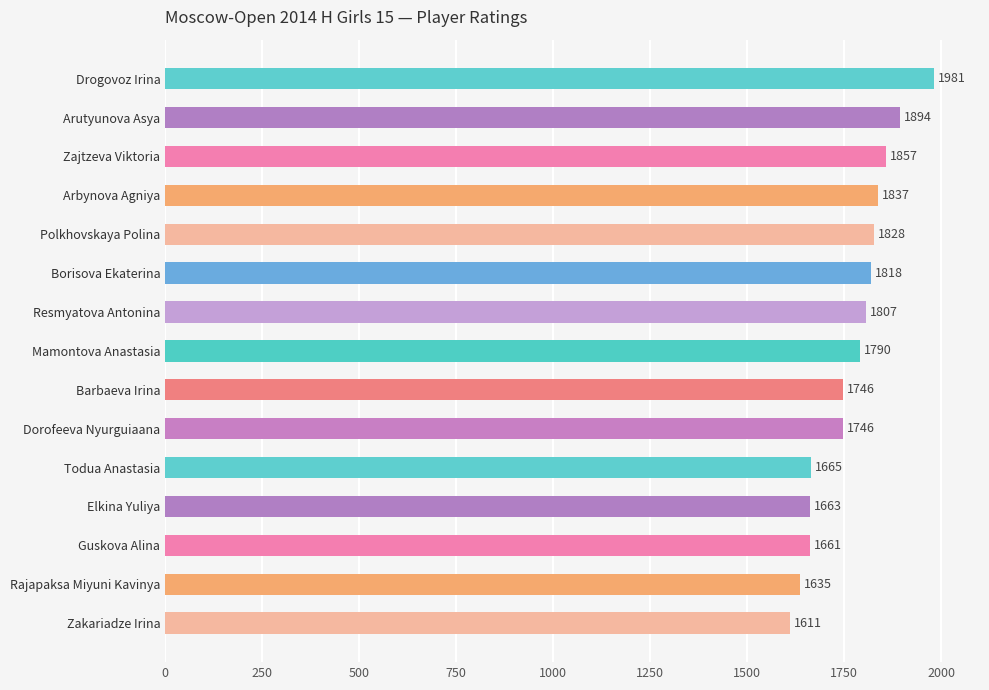

What is the minimum value shown in the chart?

1611